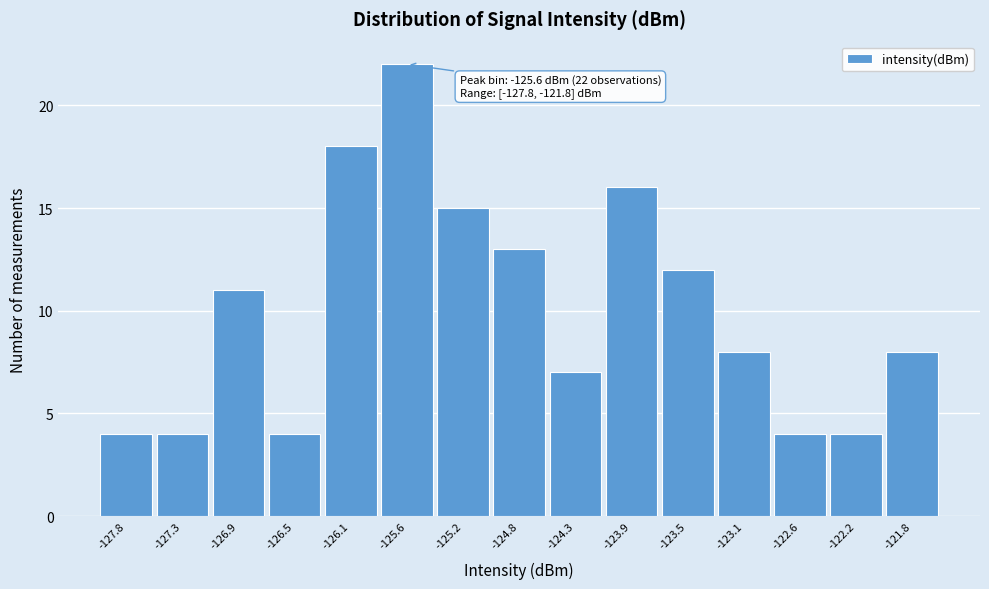

Which range on the x-axis has the tallest bar?

-125.85 to -125.40